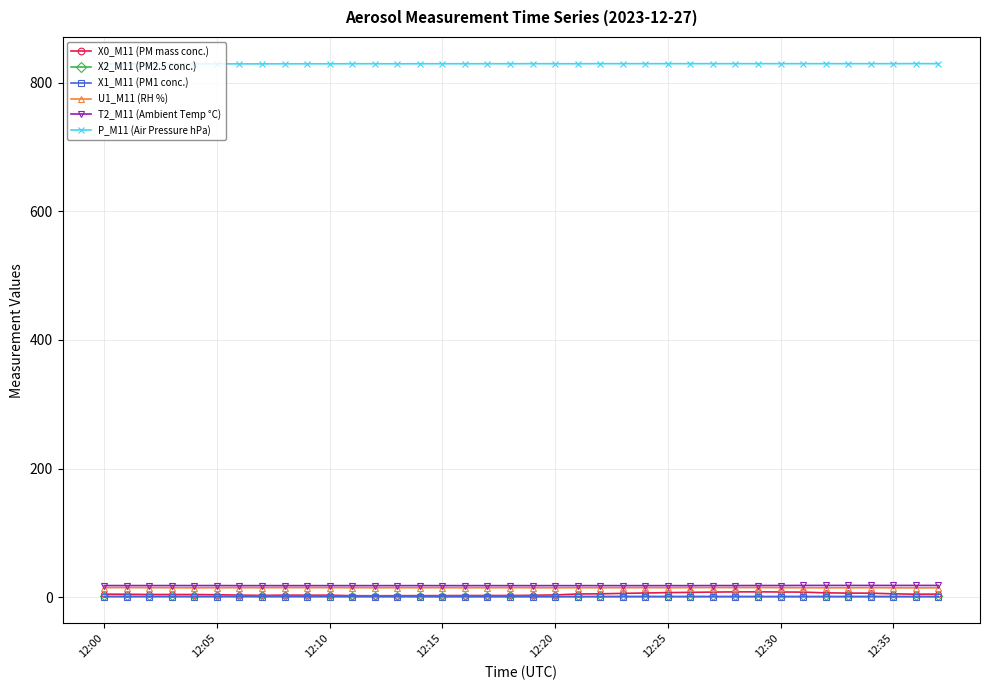

What is the value of the P_M11 (Air Pressure hPa) point at the 23rd from the left?

829.7